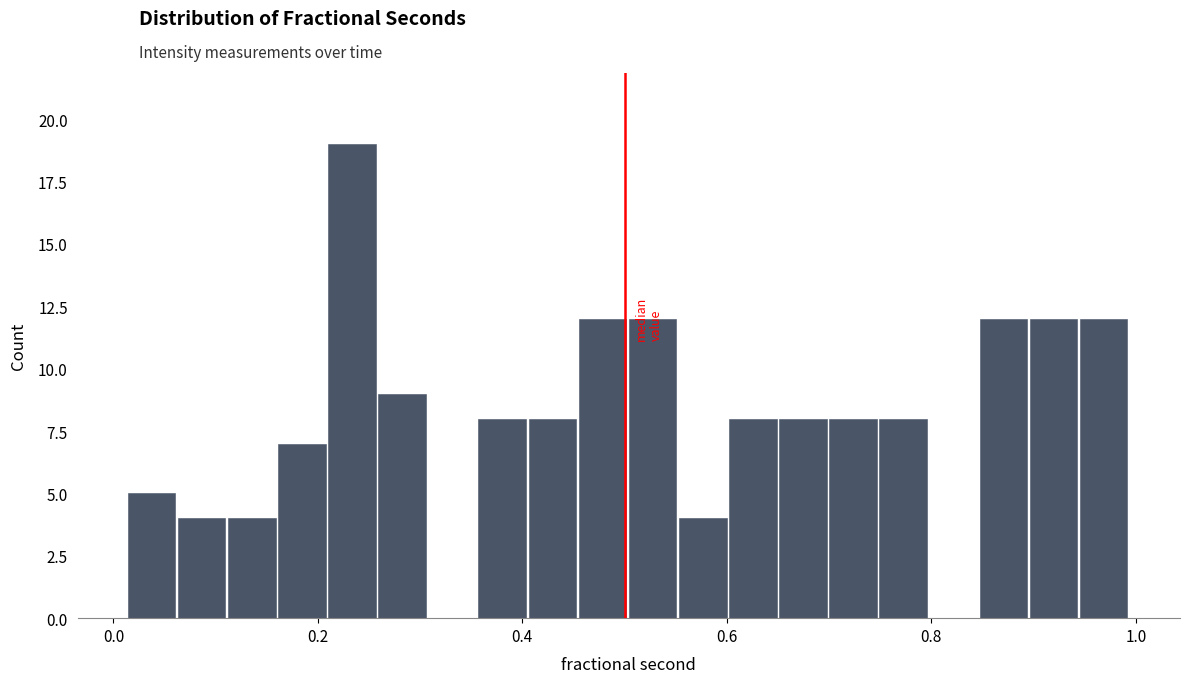

Around what value on the x-axis is the tallest bar? Give the approximate position of its centre, as read against the axis.

0.24